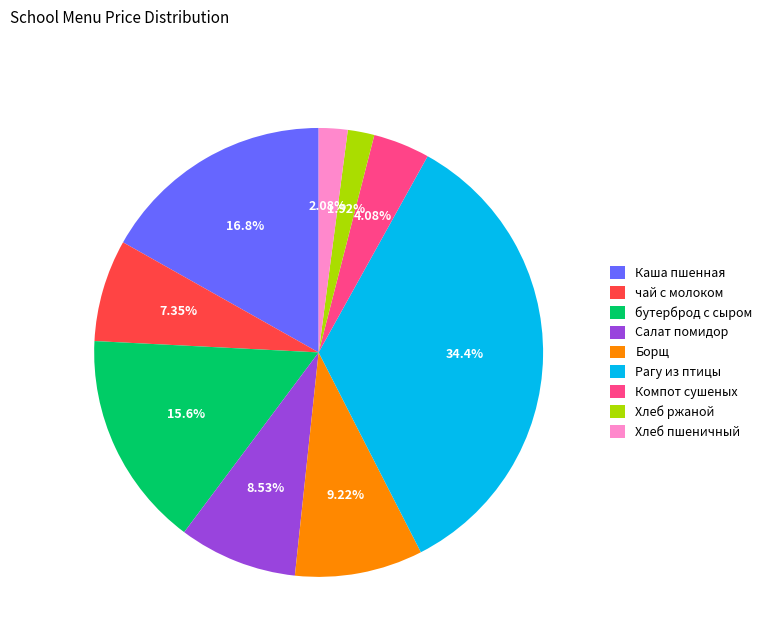

Count the number of slices in the pie.

9